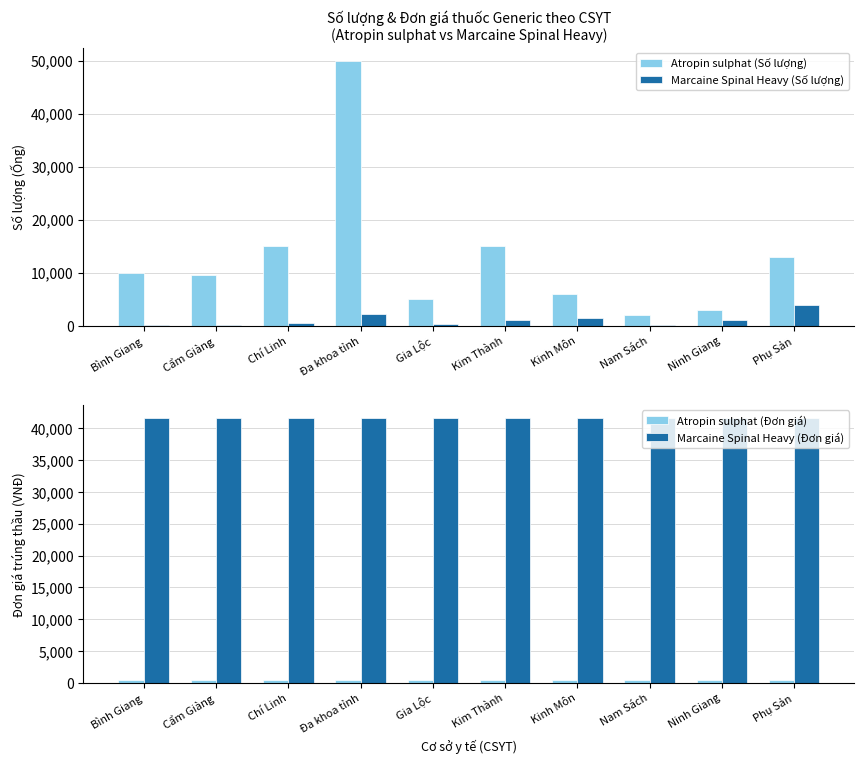

What is the sum of all Atropin sulphat (Số lượng) values?

128600